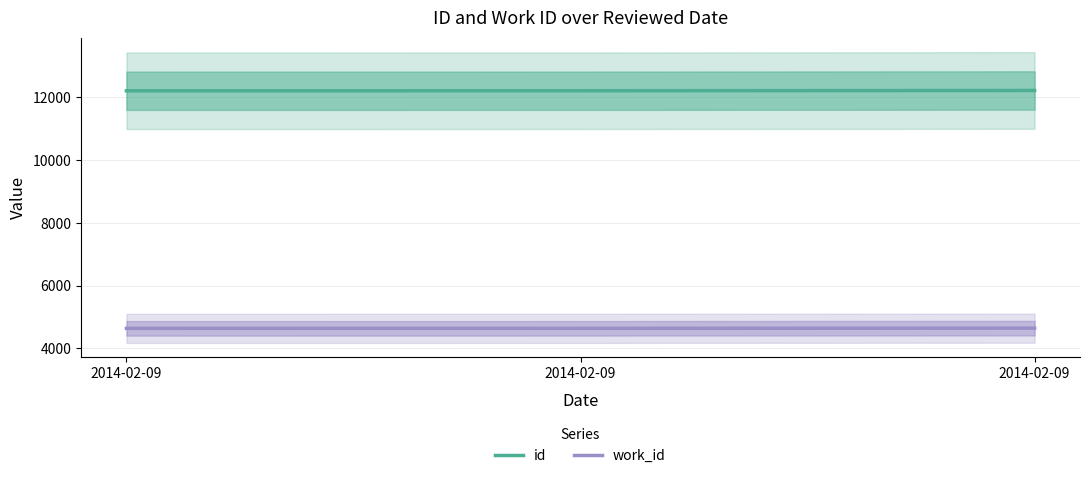

How many distinct data groups are displayed?

2